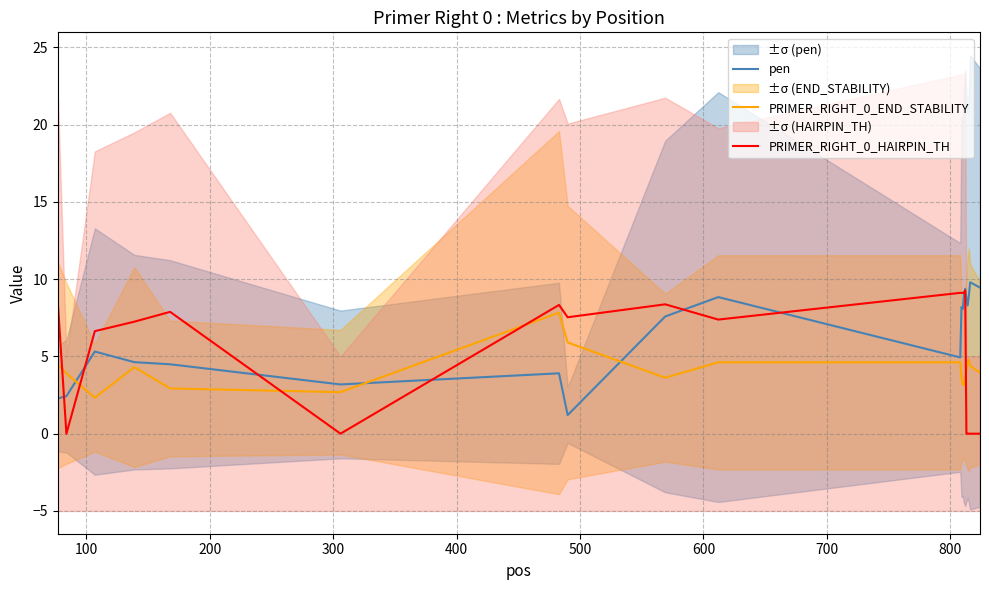

Rank the series by their maximum value, from highest to lowest.

pen, PRIMER_RIGHT_0_HAIRPIN_TH, PRIMER_RIGHT_0_END_STABILITY